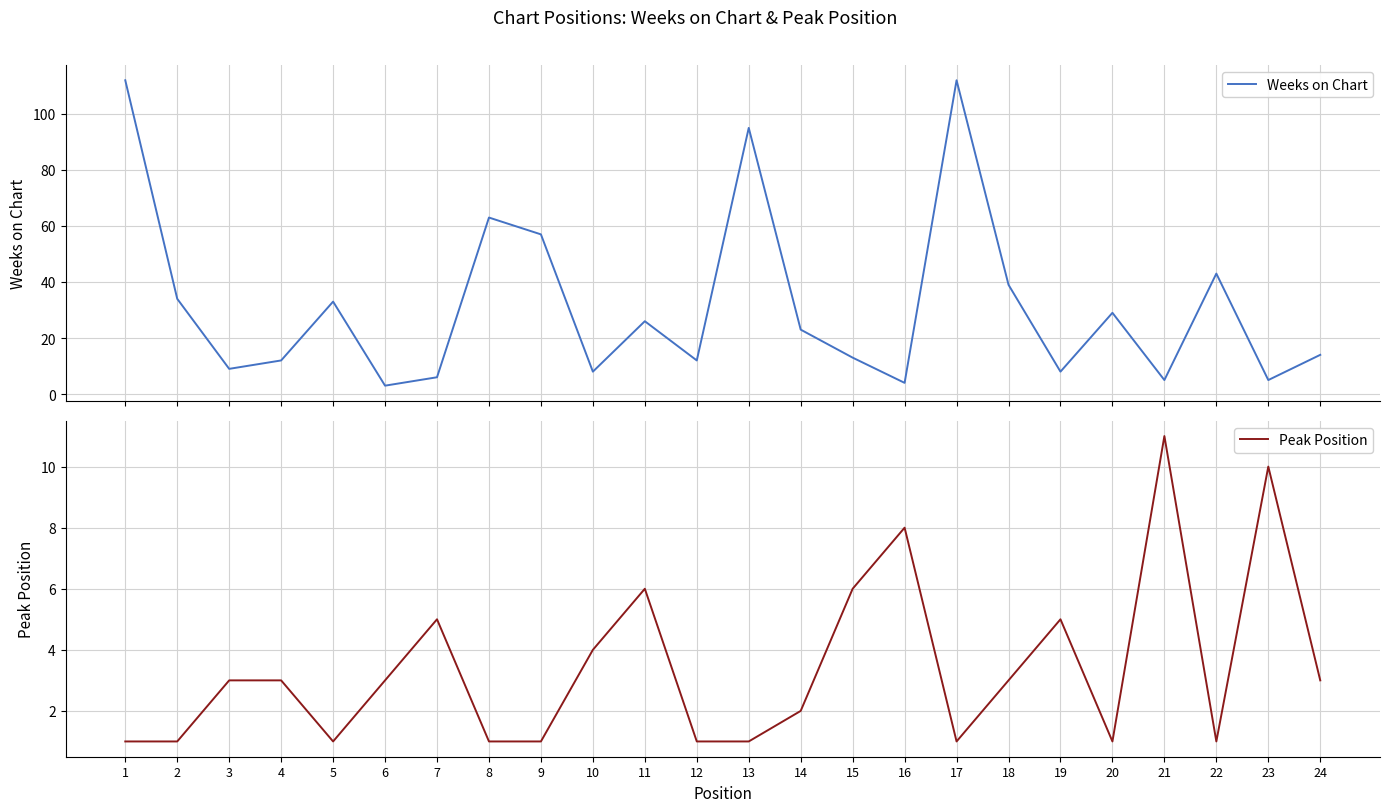

How many distinct data groups are displayed?

2